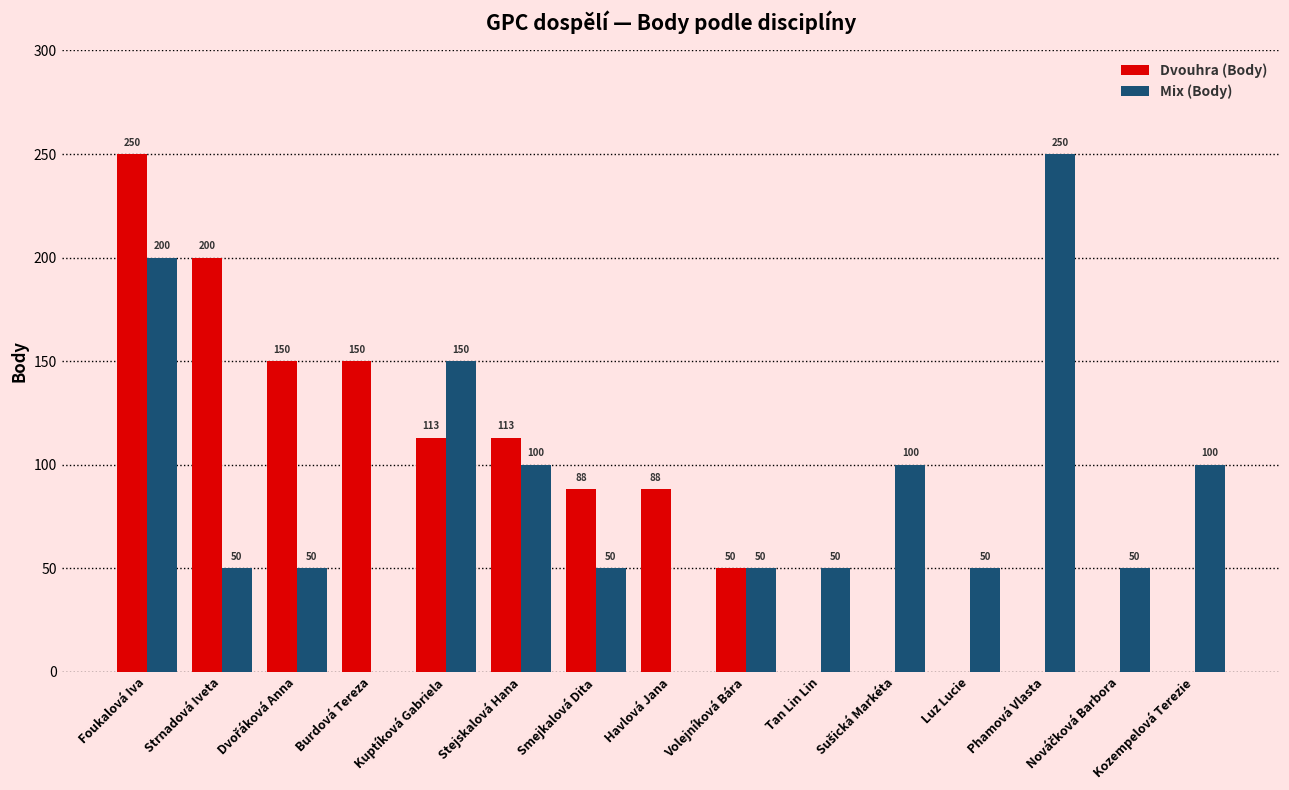

What is the sum of all Mix (Body) values?

1250